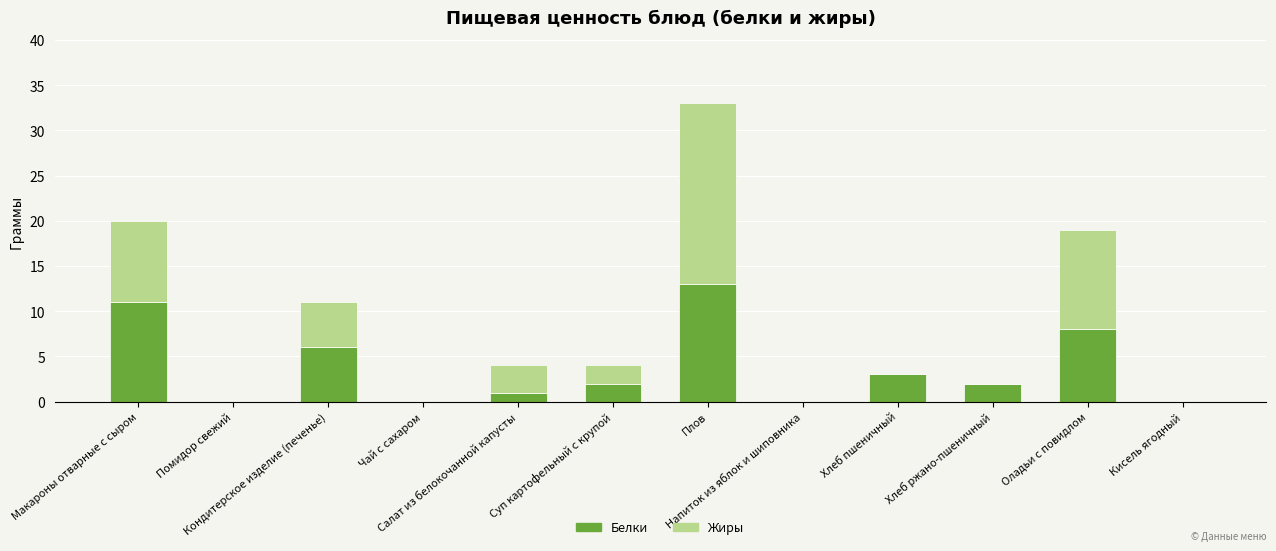

What is the maximum value for Белки?

13